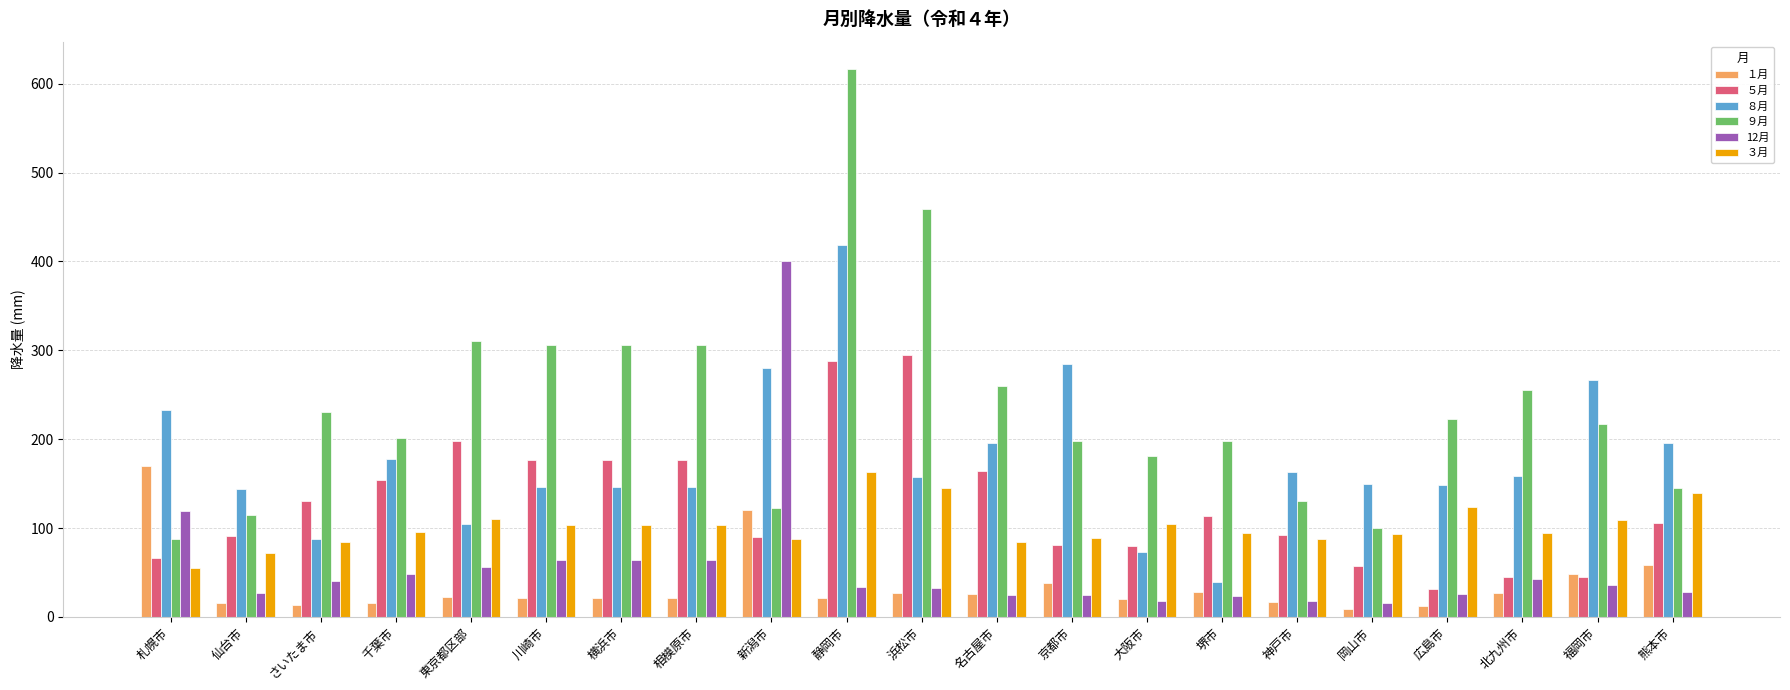

How many values in the ９月 series are below 217?

10